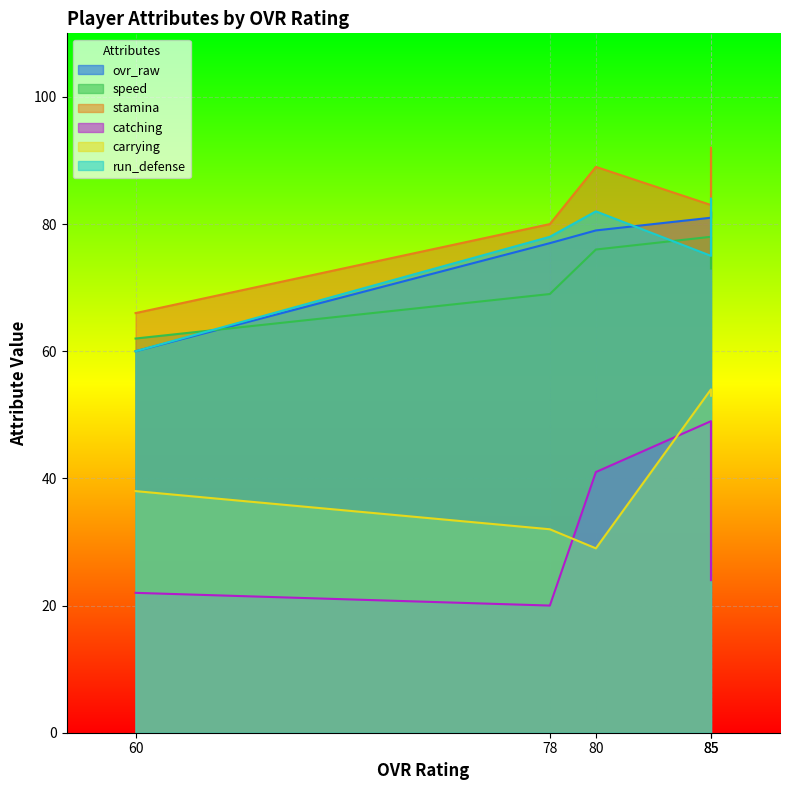

The run_defense series shows 78 at 78. True or false?

True